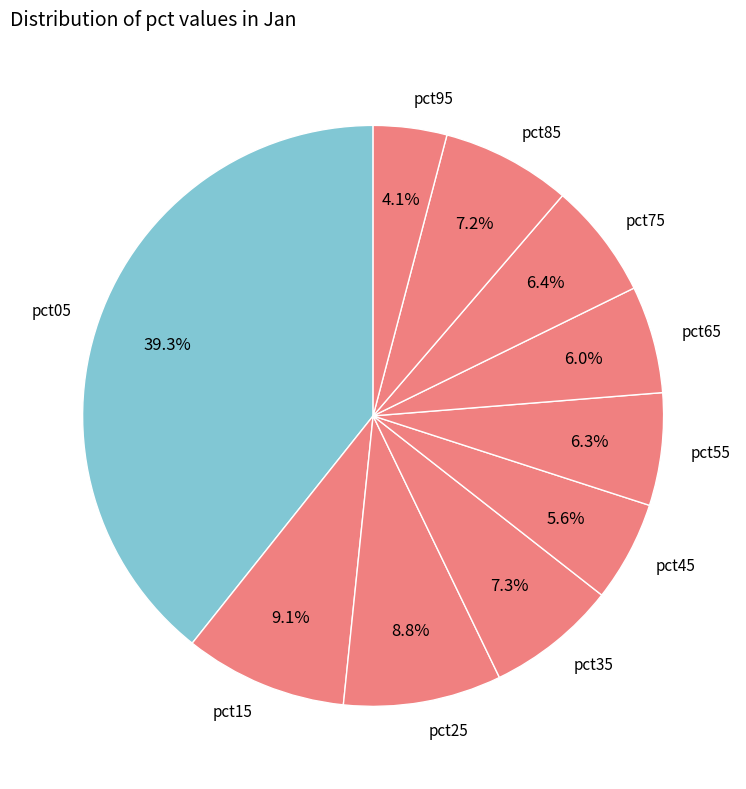

To the nearest percent, what portion does pct55 represent?

6%